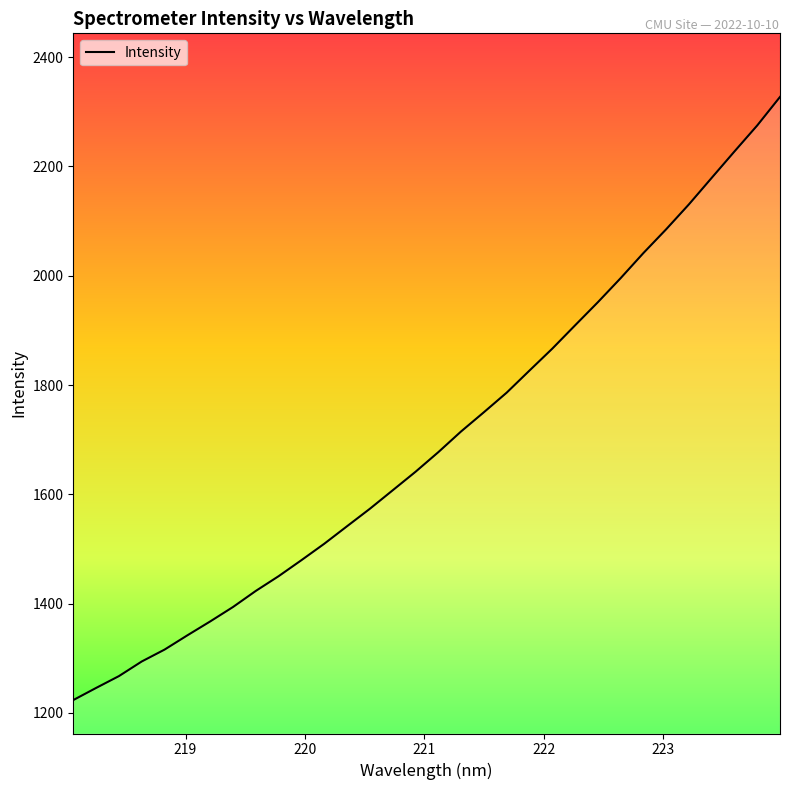

What is the difference between the maximum and minimum values?

1103.6